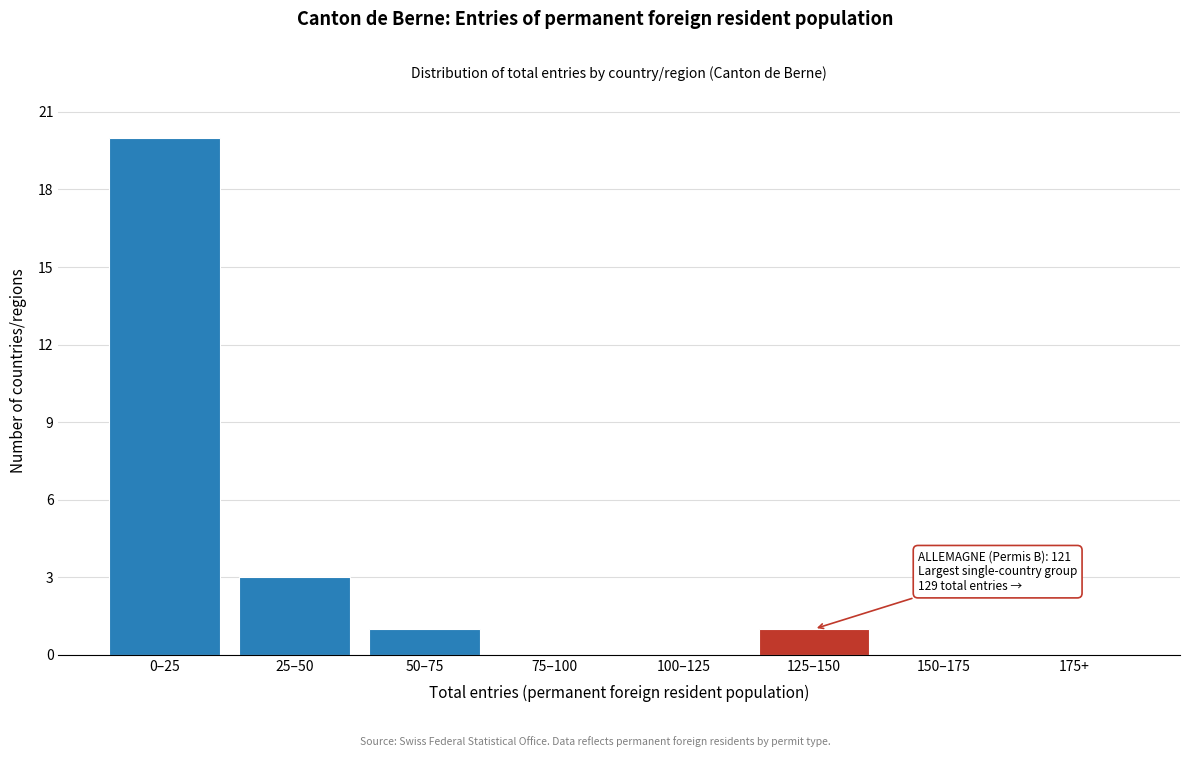

Reading left to right, transcribe all the data shown in this chart.

0–25=20	25–50=3	50–75=1	75–100=0	100–125=0	125–150=1	150–175=0	175+=0